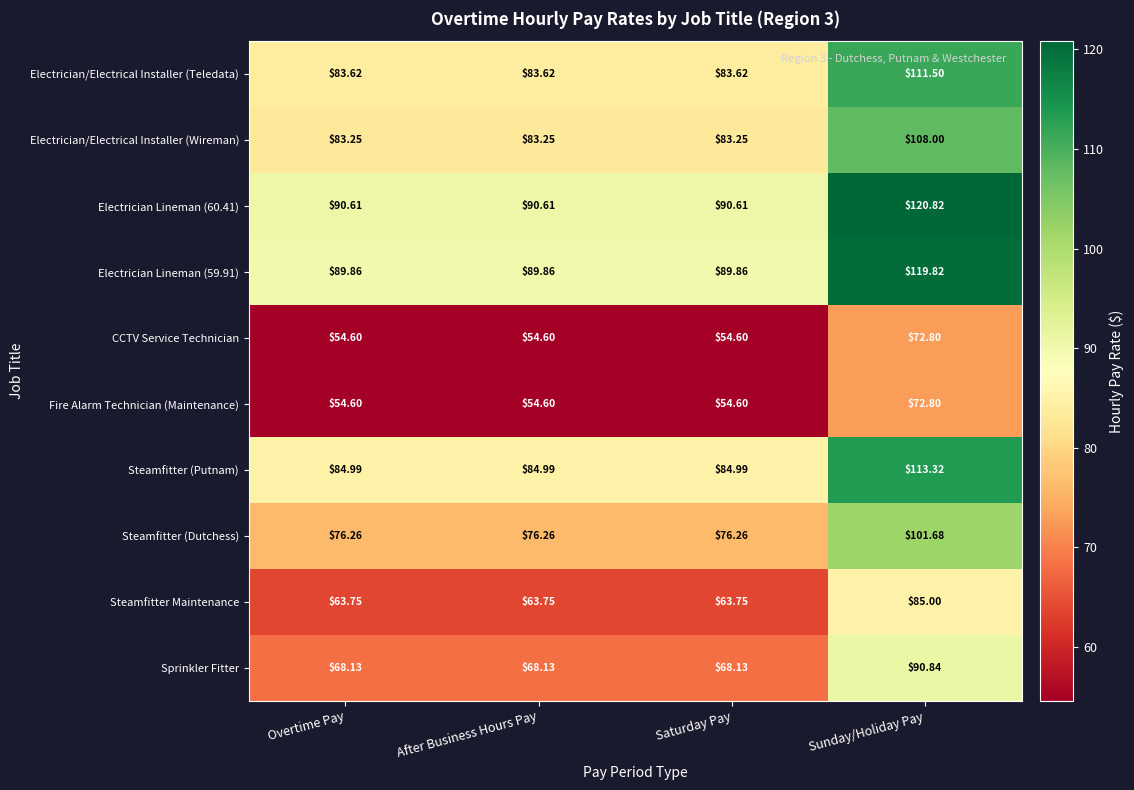

Is the value of Electrician/Electrical Installer (Teledata) at Overtime Pay greater than the value of Fire Alarm Technician (Maintenance) at Saturday Pay?

Yes